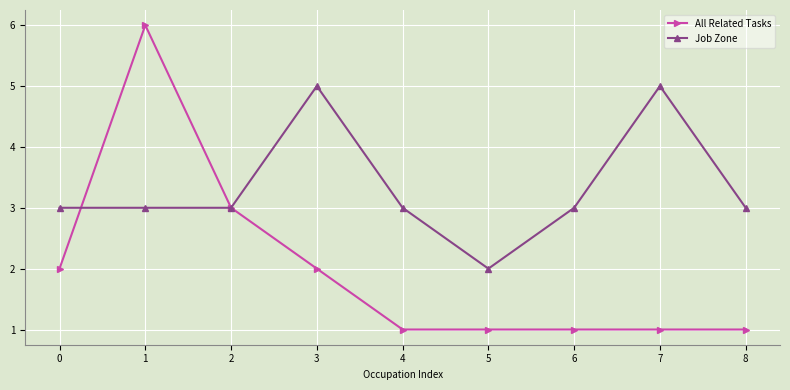

What is the approximate value of Job Zone at 8?

3